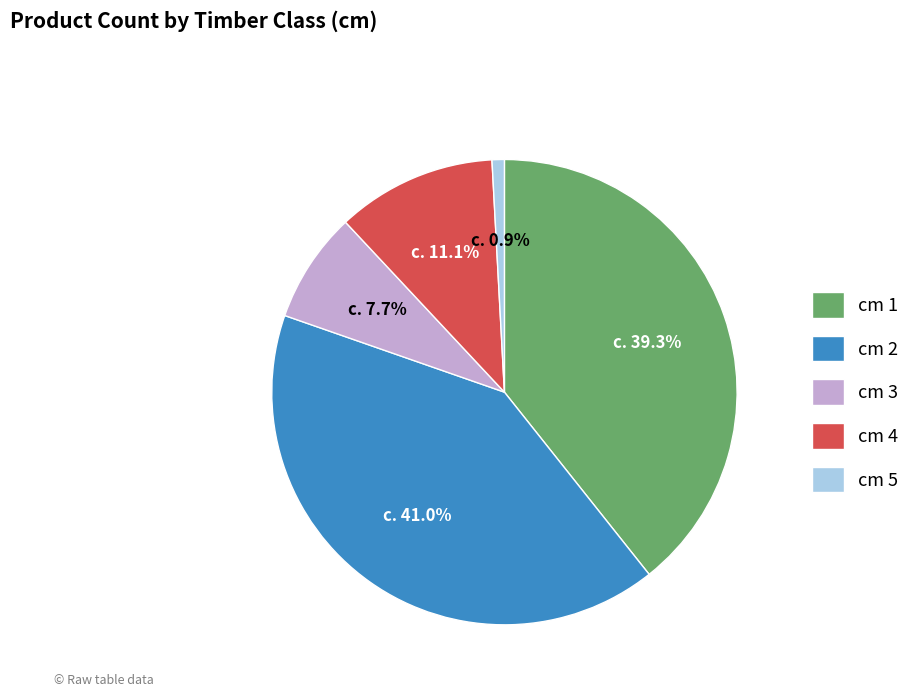

The cm 5 slice represents 7% of the pie. True or false?

False